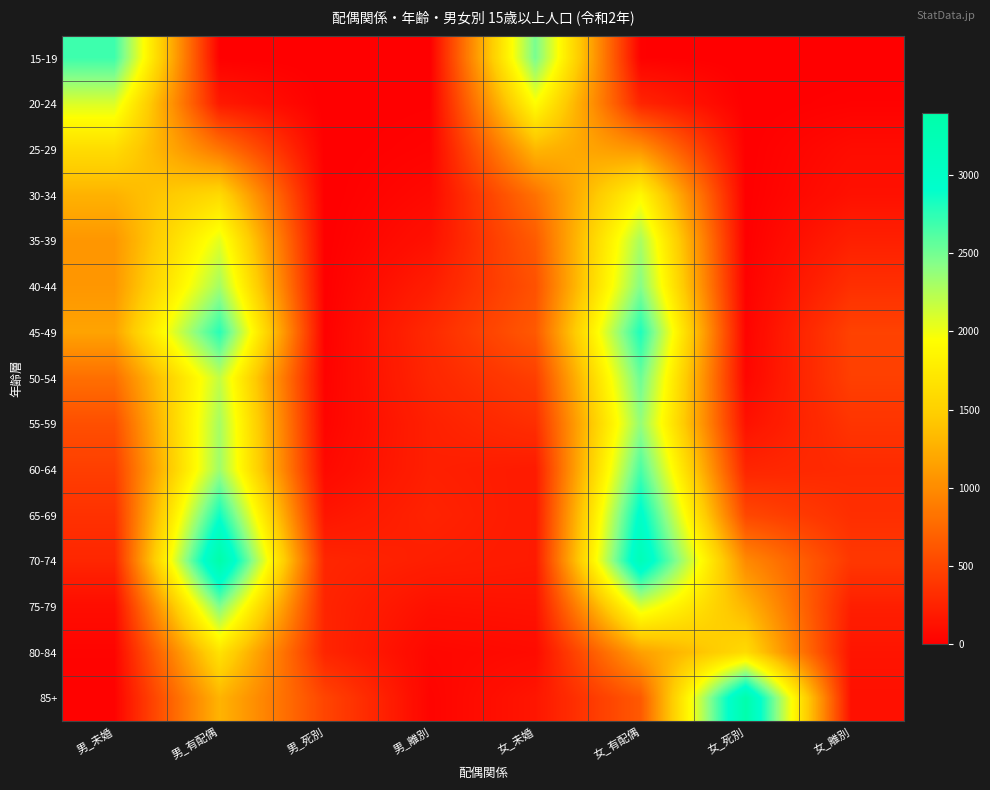

What is the maximum value shown in the chart?

3396